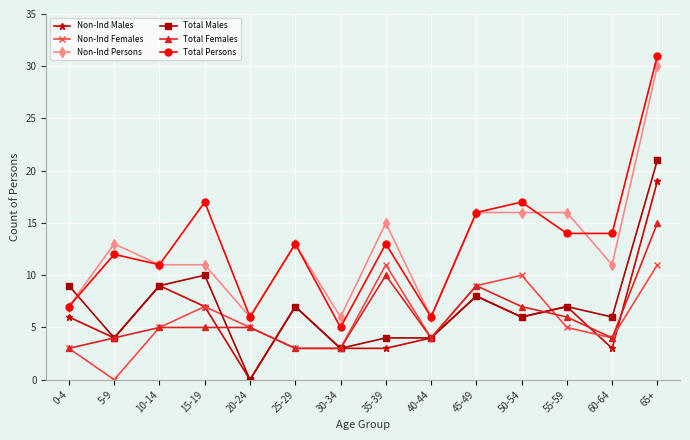

Is the value of Non-Ind Females at 45-49 greater than the value of Non-Ind Persons at 65+?

No